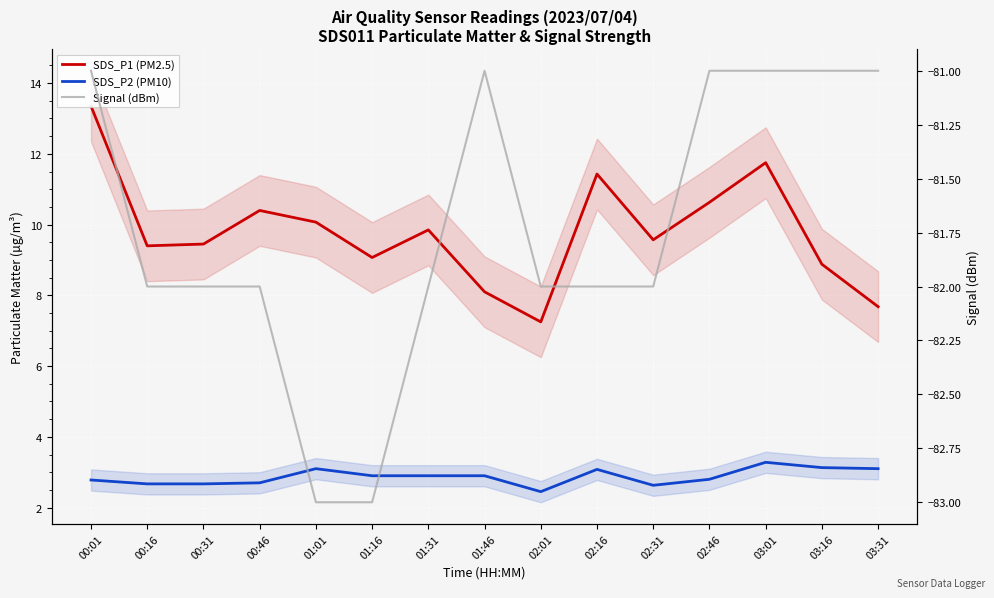

What is the minimum value shown in the chart?

-83.0